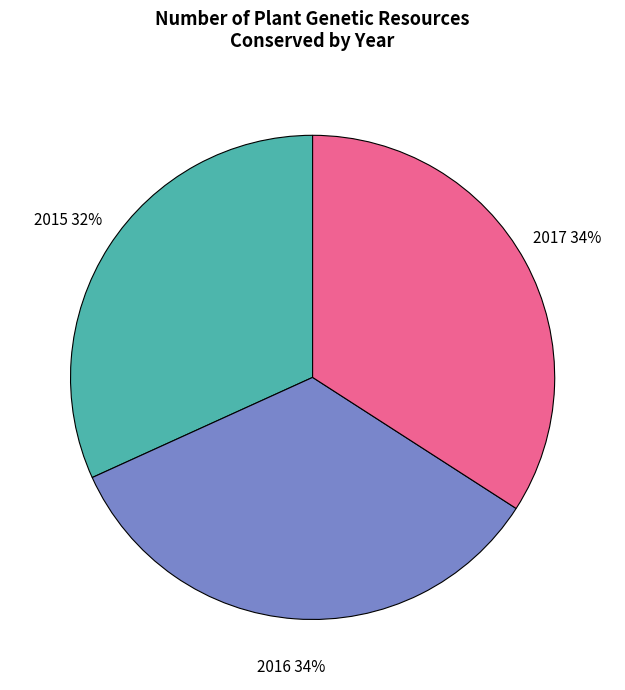

Is there a majority slice in this chart?

No